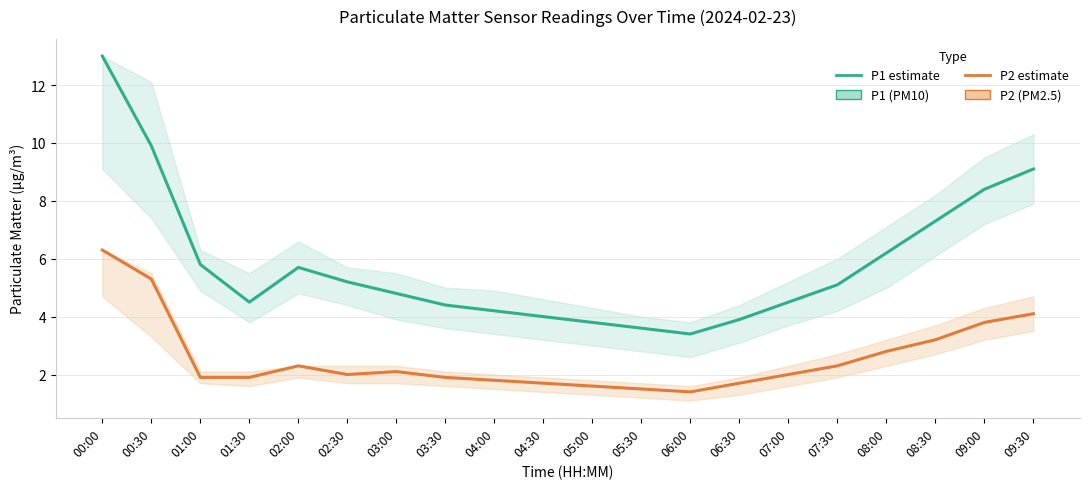

What is the difference between the second highest and minimum values in the P1 series?

6.5